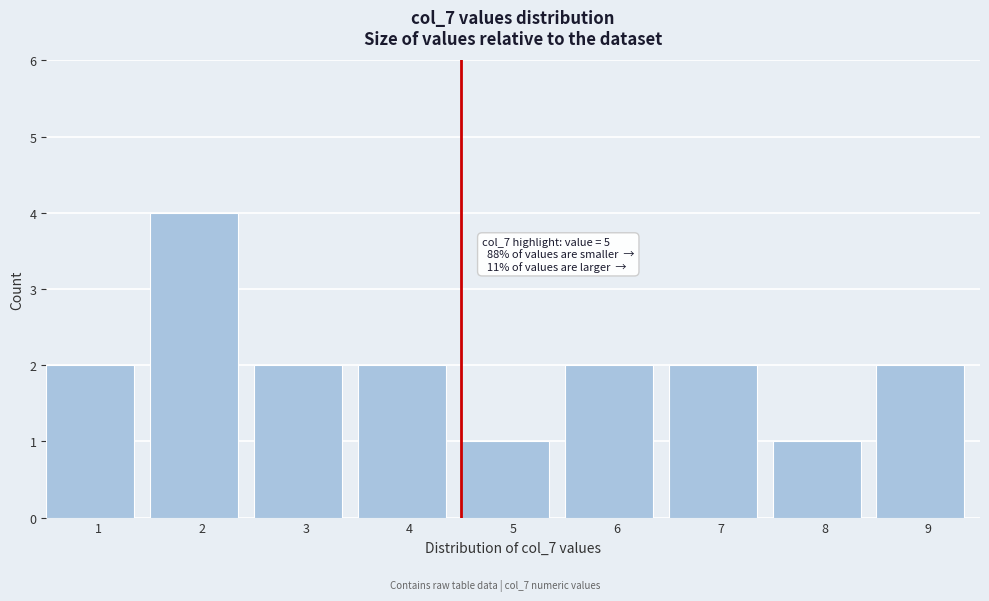

Reading right to left, extract all data points from this chart.

9=2	8=1	7=2	6=2	5=1	4=2	3=2	2=4	1=2